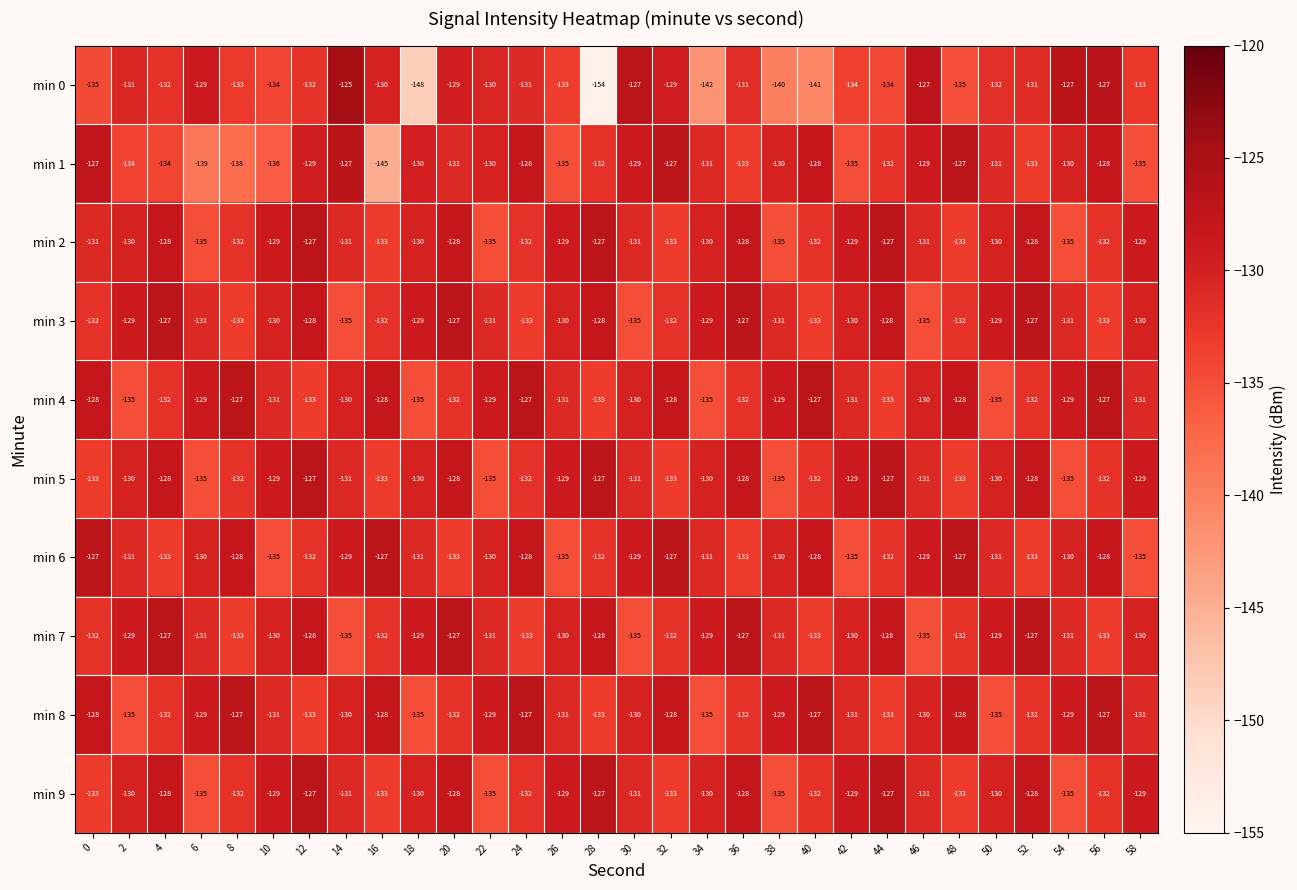

At which category is the sum across all series the highest?

20